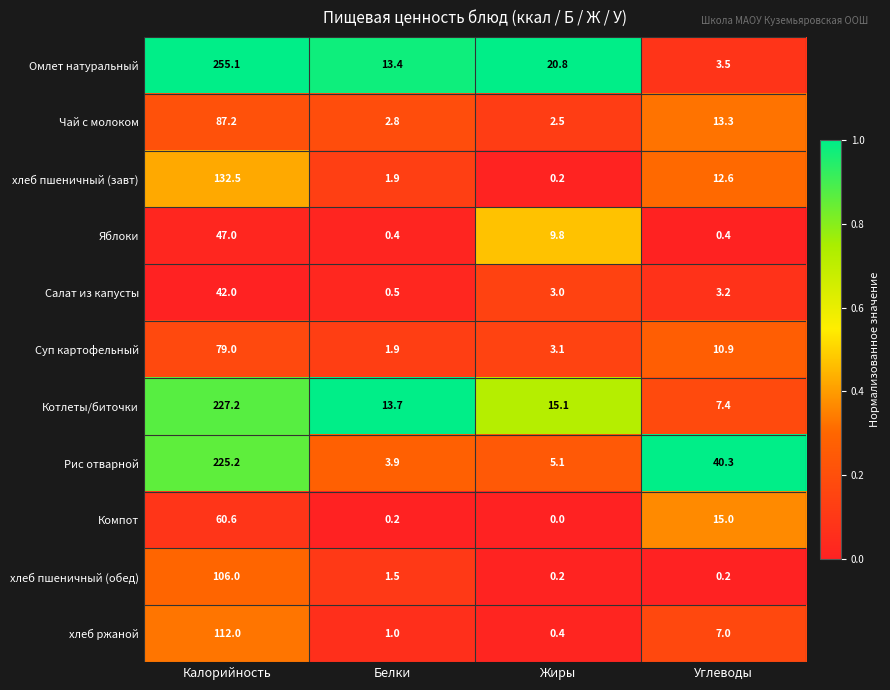

What is the spread (max minus min) of values at Белки?

13.5